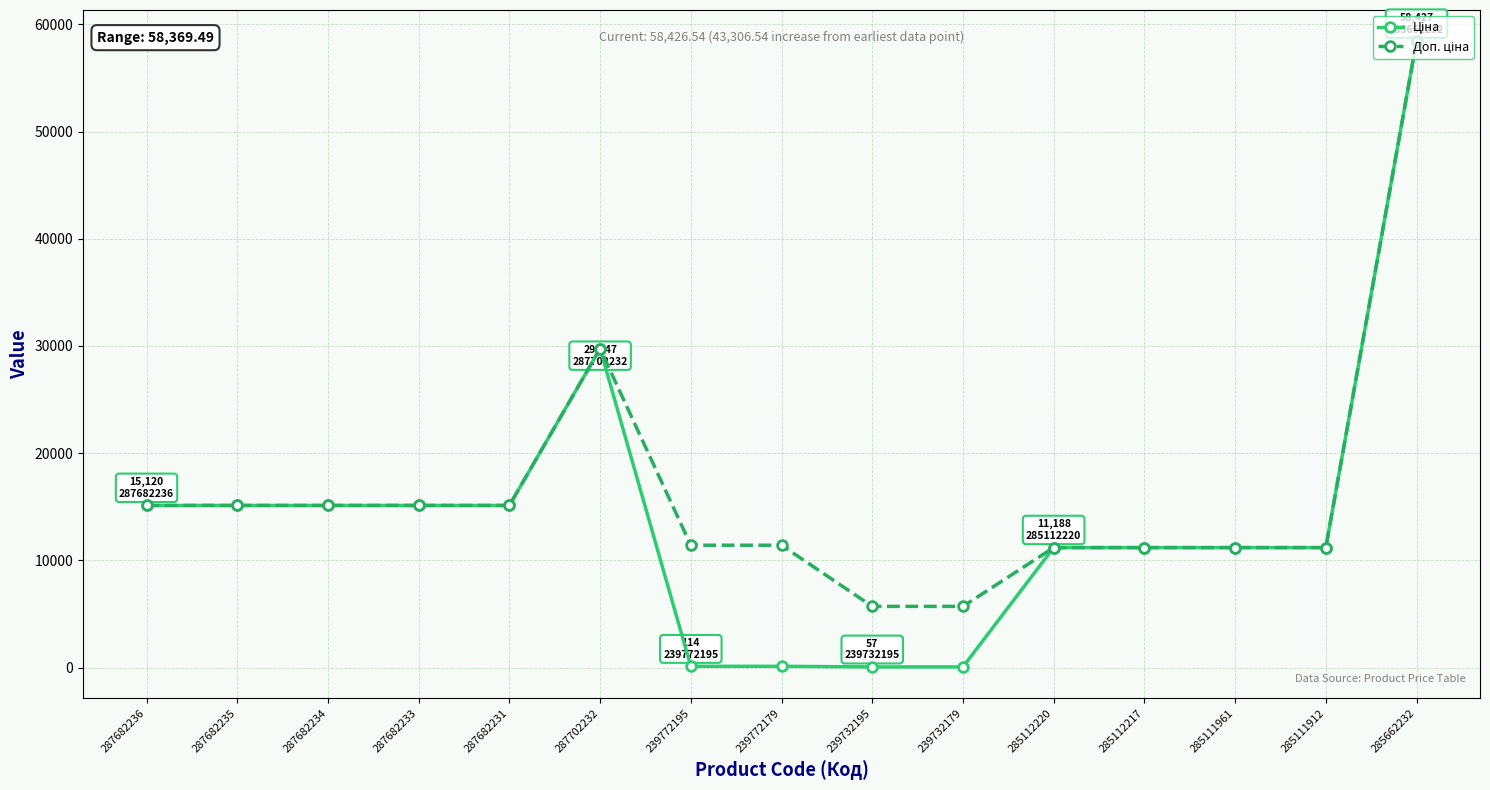

What is the maximum value shown in the chart?

58426.5